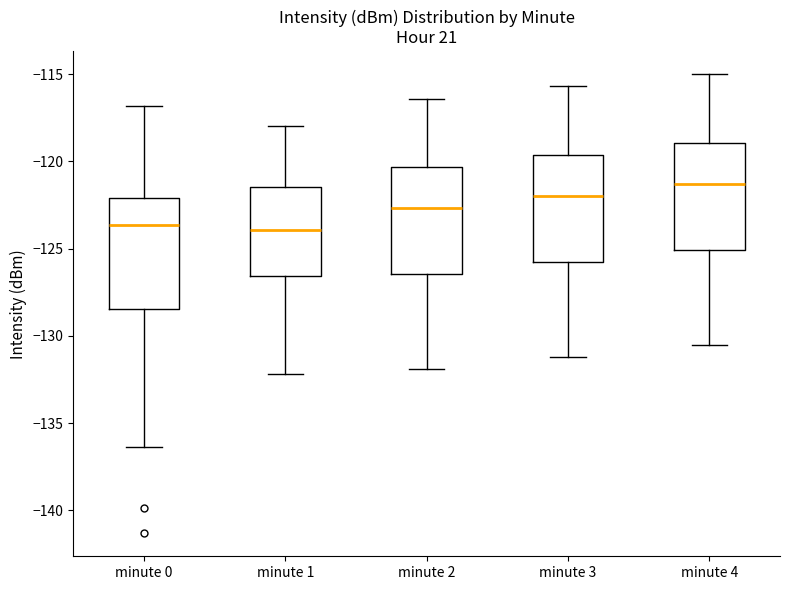

Reading left to right, read every box against the y-axis: the position of its median line, the range the box covers, and the ends of its whiskers. The values are not printed on the chart, so give them approximately, as read against the axis.

minute 0: median -123.5, box -128.5 to -122.0, whiskers -136.5 to -117.0
minute 1: median -124.0, box -126.5 to -121.5, whiskers -132.0 to -118.0
minute 2: median -122.5, box -126.5 to -120.5, whiskers -132.0 to -116.5
minute 3: median -122.0, box -126.0 to -119.5, whiskers -131.0 to -115.5
minute 4: median -121.5, box -125.0 to -119.0, whiskers -130.5 to -115.0